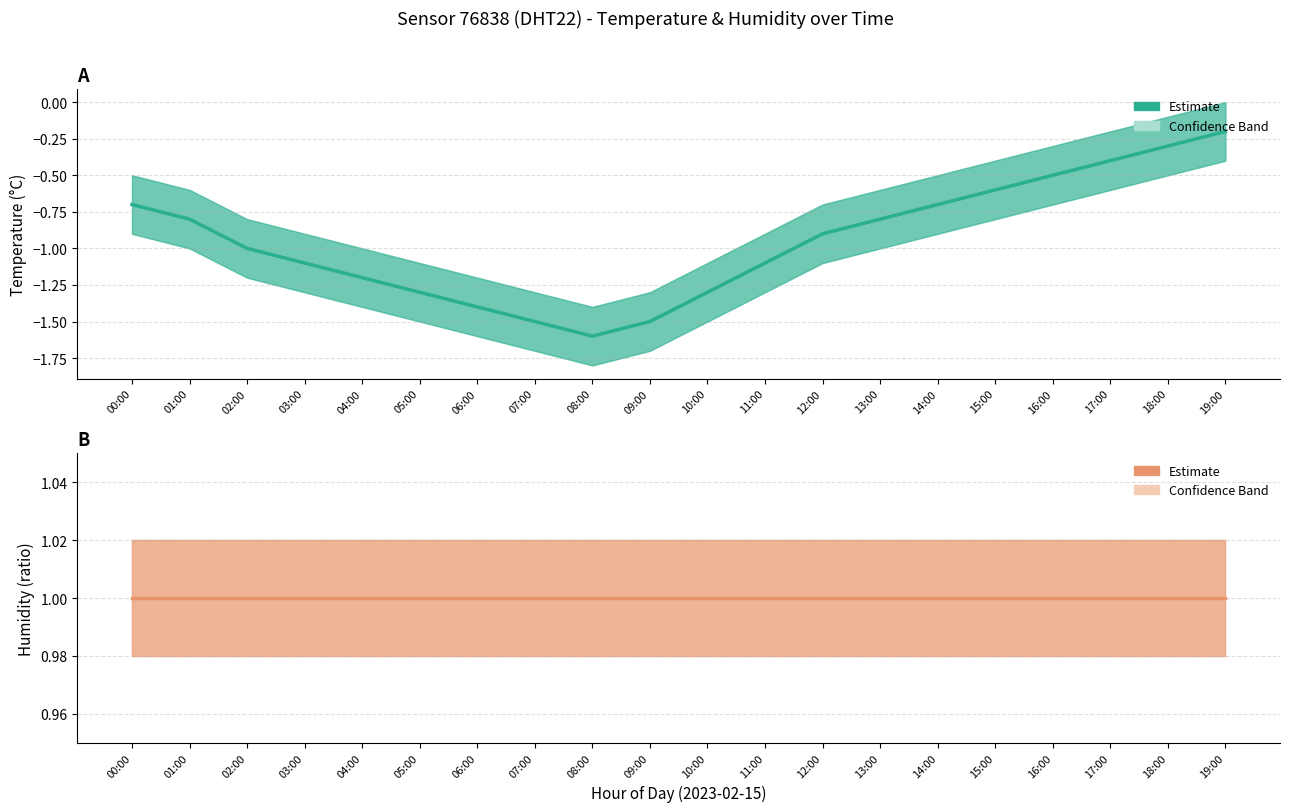

What is the total value across all series at 00:00?

0.3